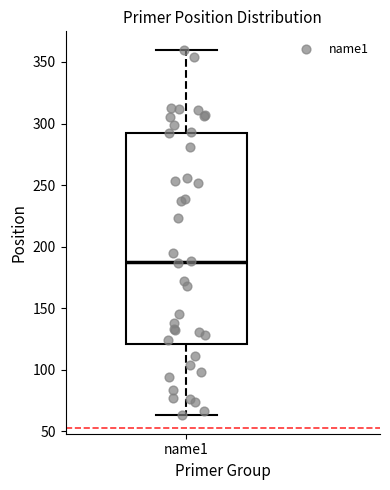

Read this box plot against the y-axis: the position of the median line, the range covered by the box, and the ends of both whiskers. The values are not printed on the chart, so give them approximately, as read against the axis.

median 190, box 120 to 290, whiskers 65 to 360